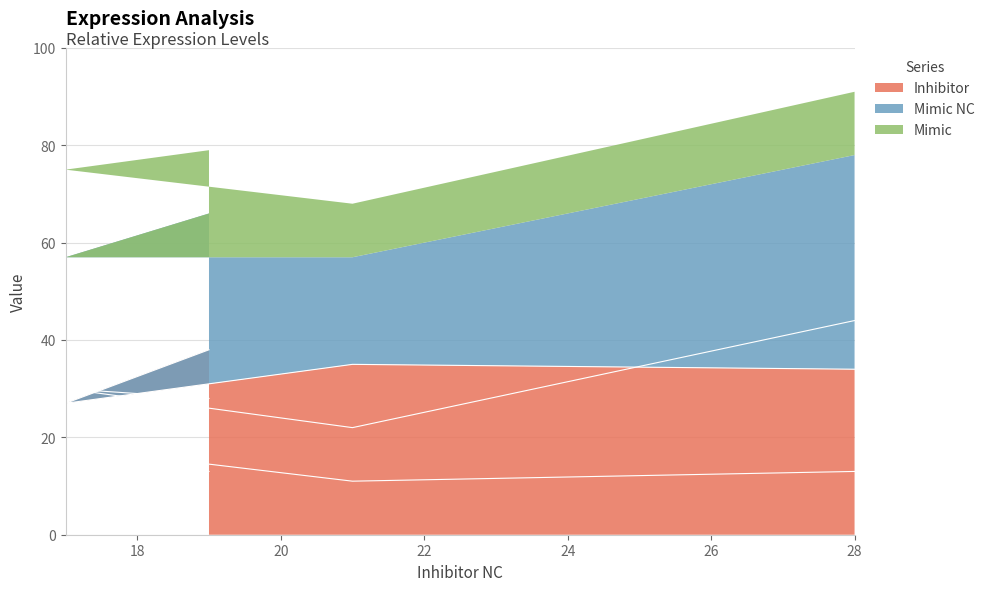

True or false: Mimic and Mimic NC intersect in this chart.

False